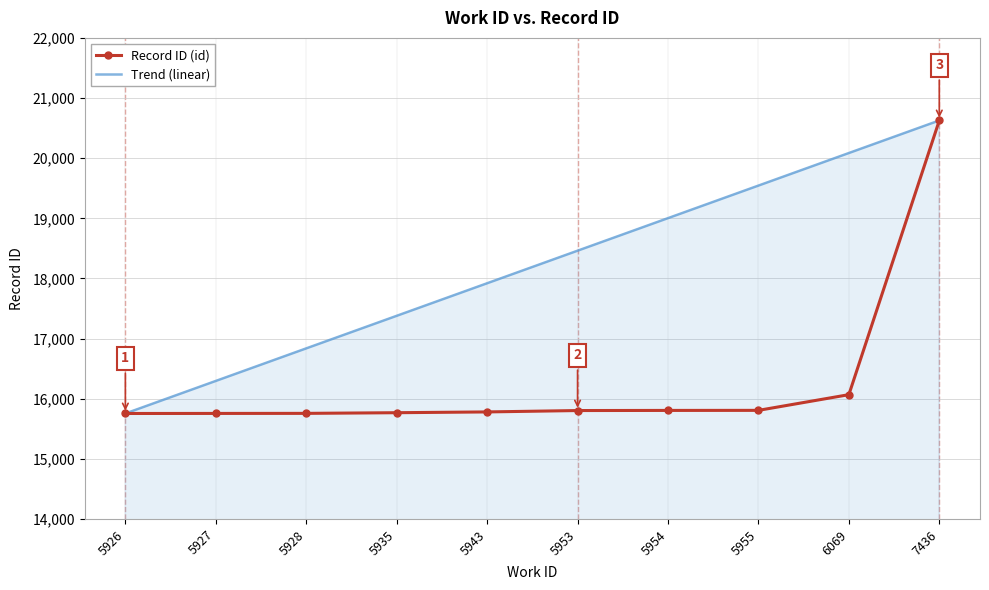

At which label is Record ID (id) closest to 18191?

6069